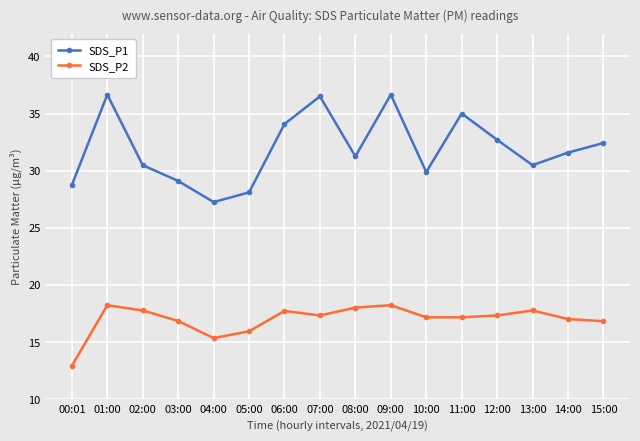

Is it true that SDS_P1 equals 7.6 at 04:00?

False